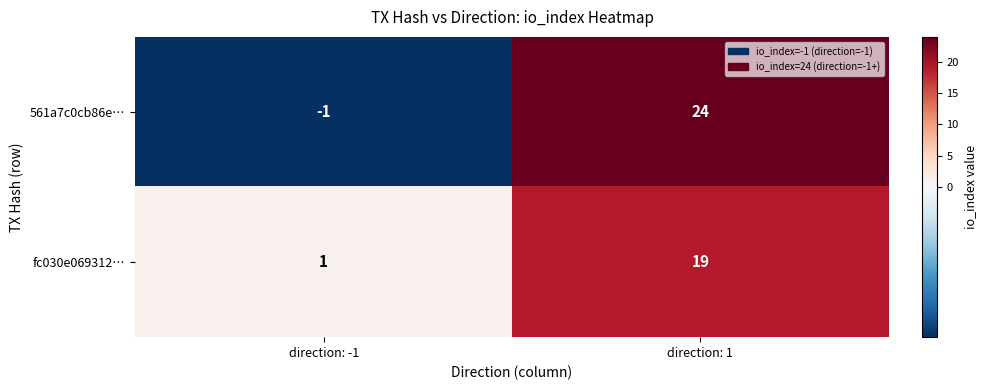

Rank the series at direction: -1 from lowest to highest value.

561a7c0cb86e…, fc030e069312…